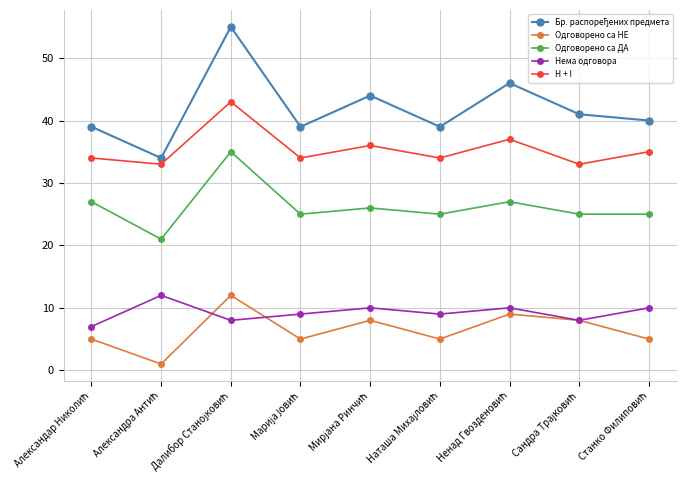

How many interior local peaks does the Одговорено са НЕ series have?

3